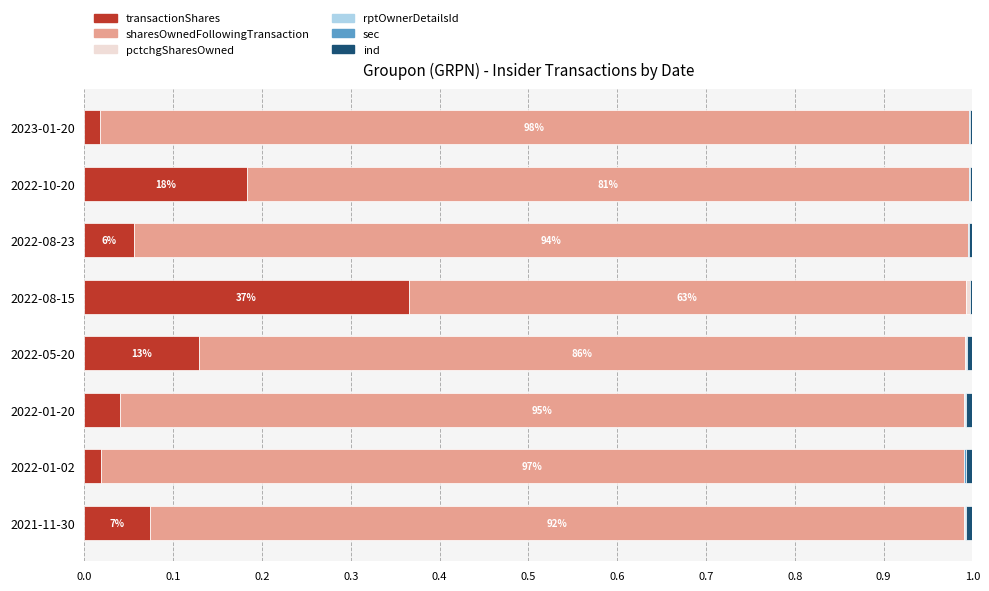

Which category has the highest value in the transactionShares series?

2022-08-15